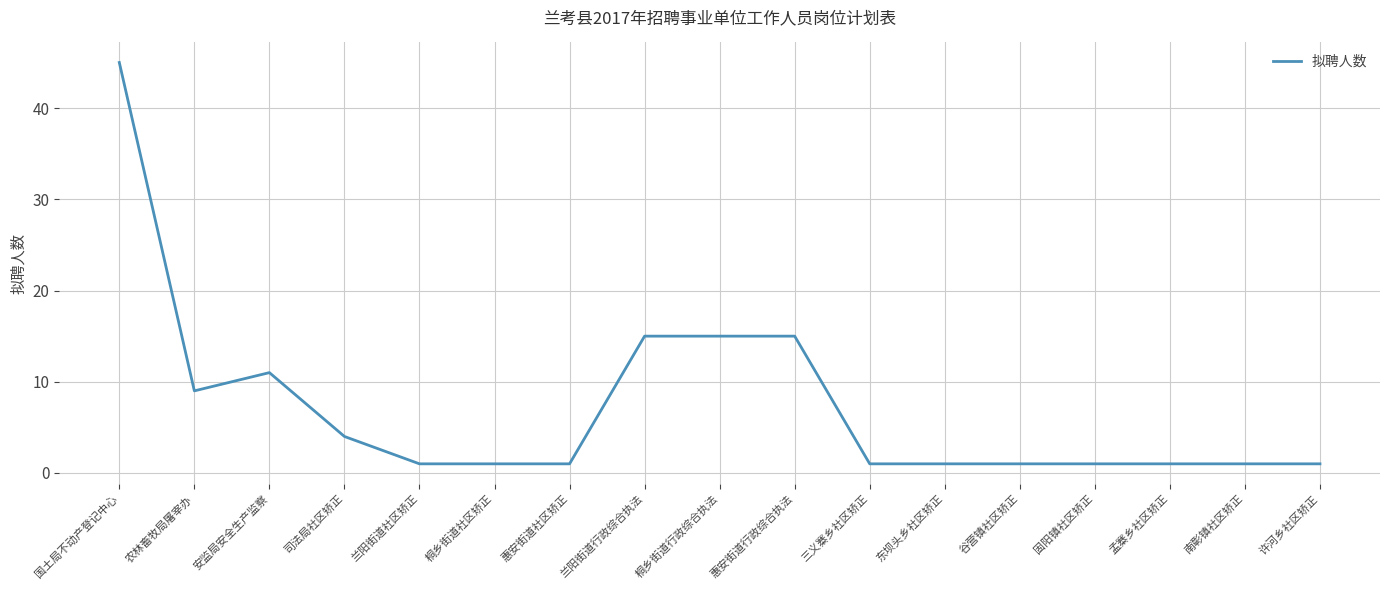

What is the difference between the maximum and second lowest values?

44